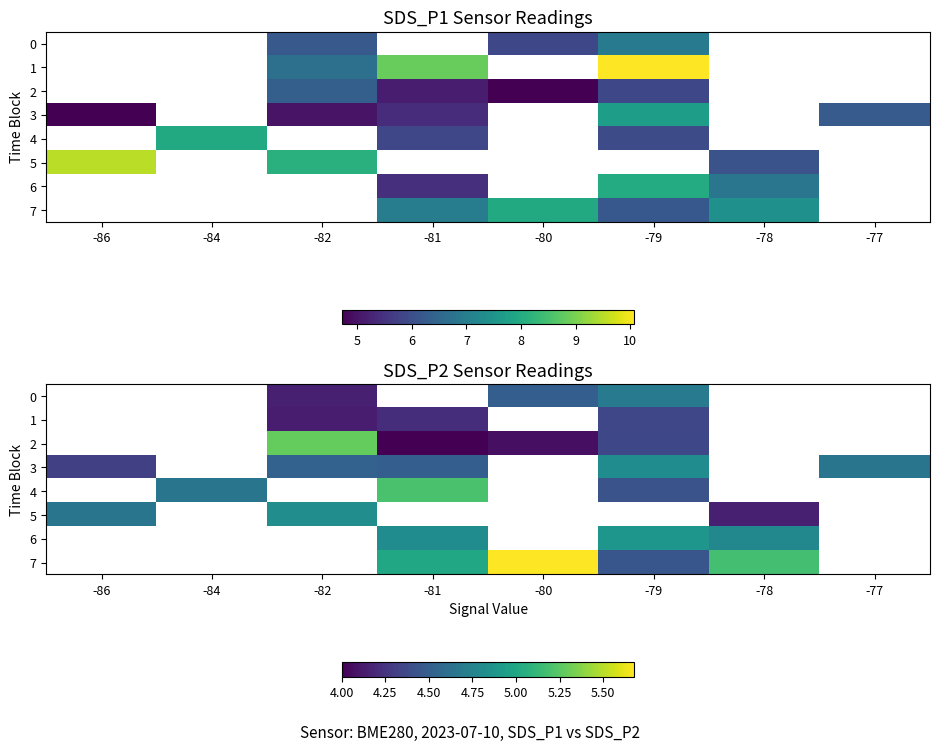

List the labels in order of row_3 value, smallest first.

-86, -84, -81, -82, -80, -77, -79, -78